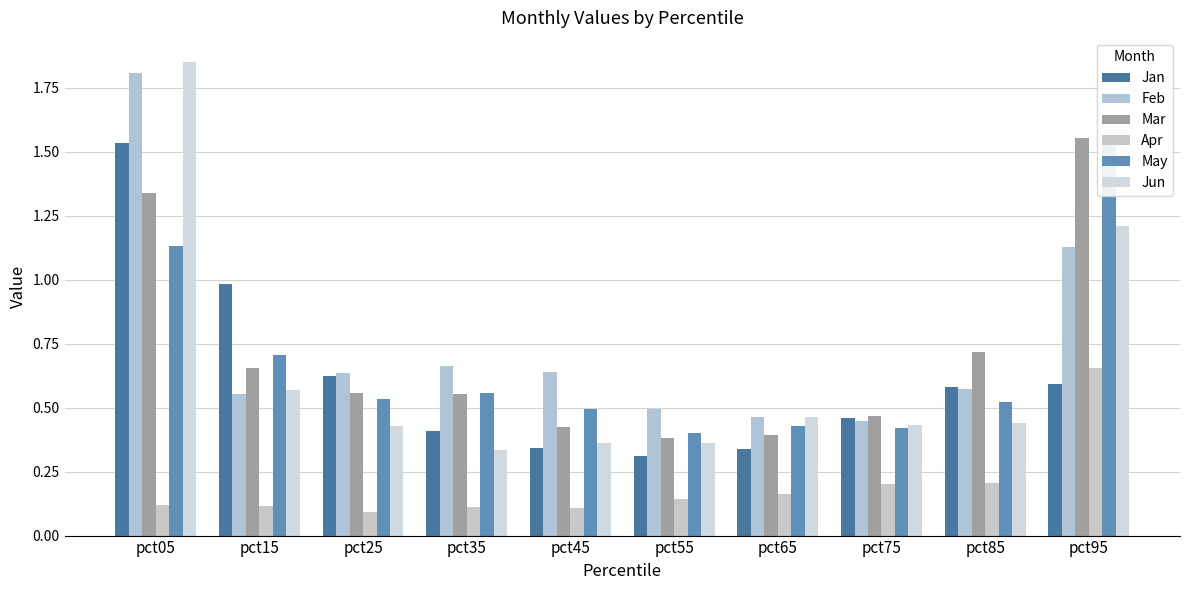

At how many categories does at least one series exceed 1?

2